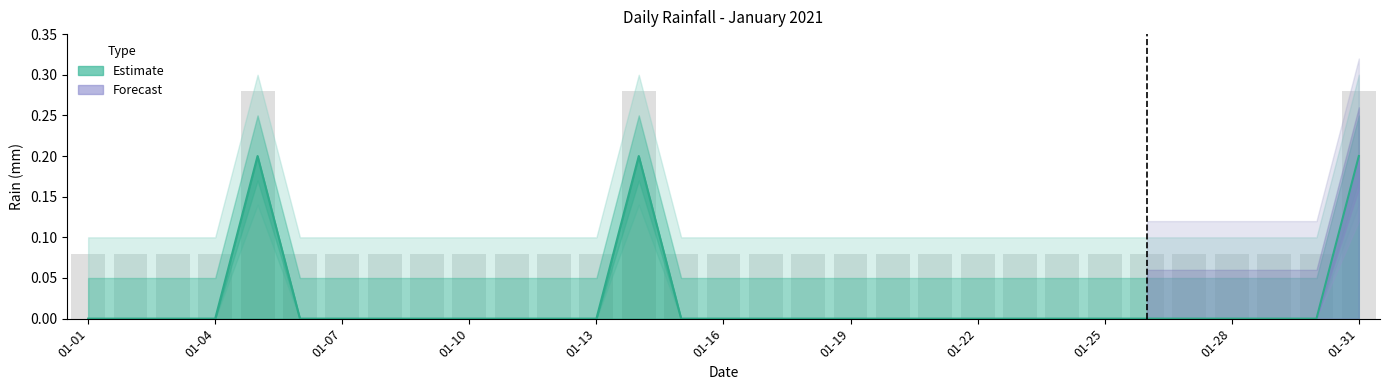

Which category has the lowest value across all series?

01-01